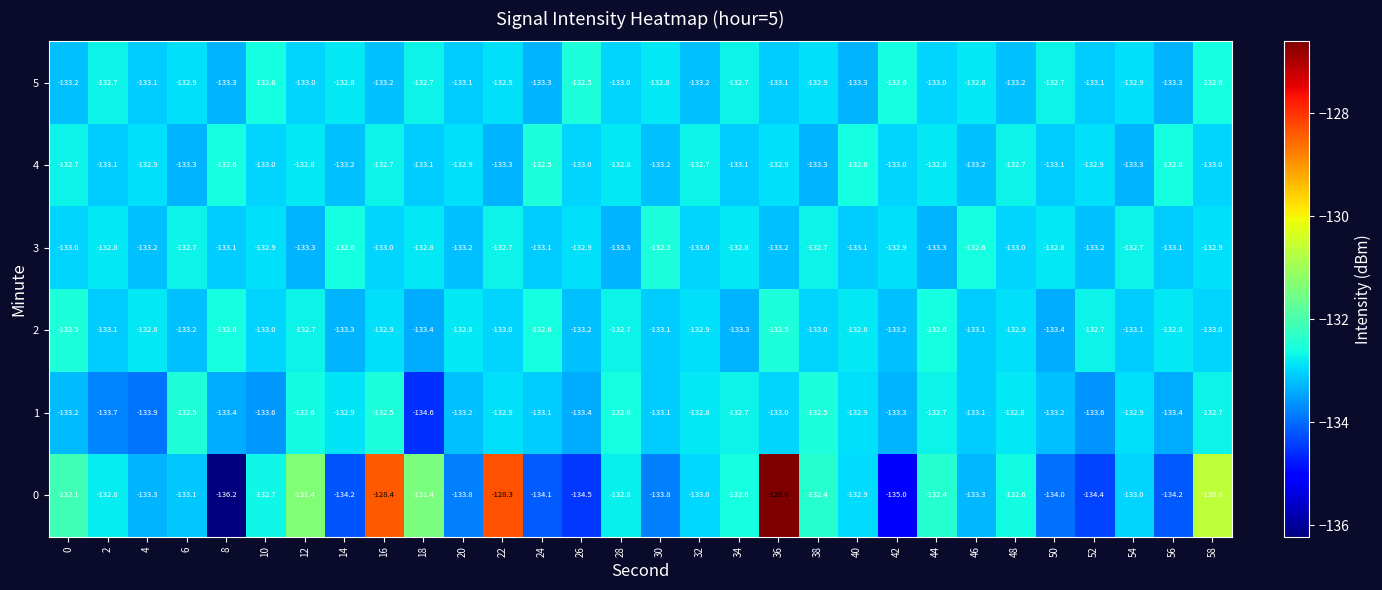

The value of 0 at 20 is -196.8. True or false?

False